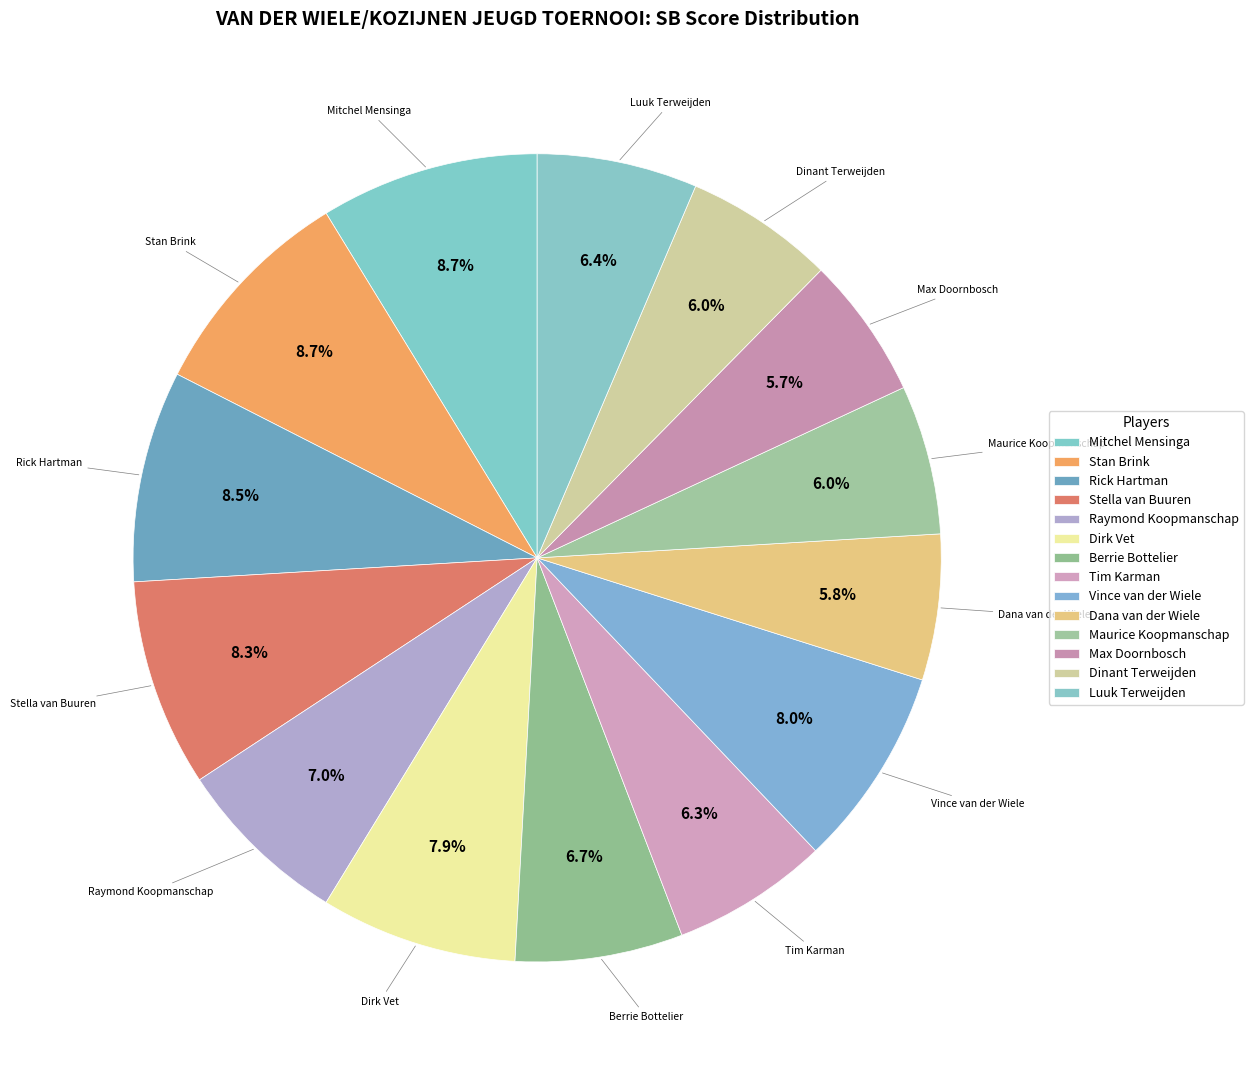

To the nearest percent, what percentage of the pie is Stan Brink?

9%